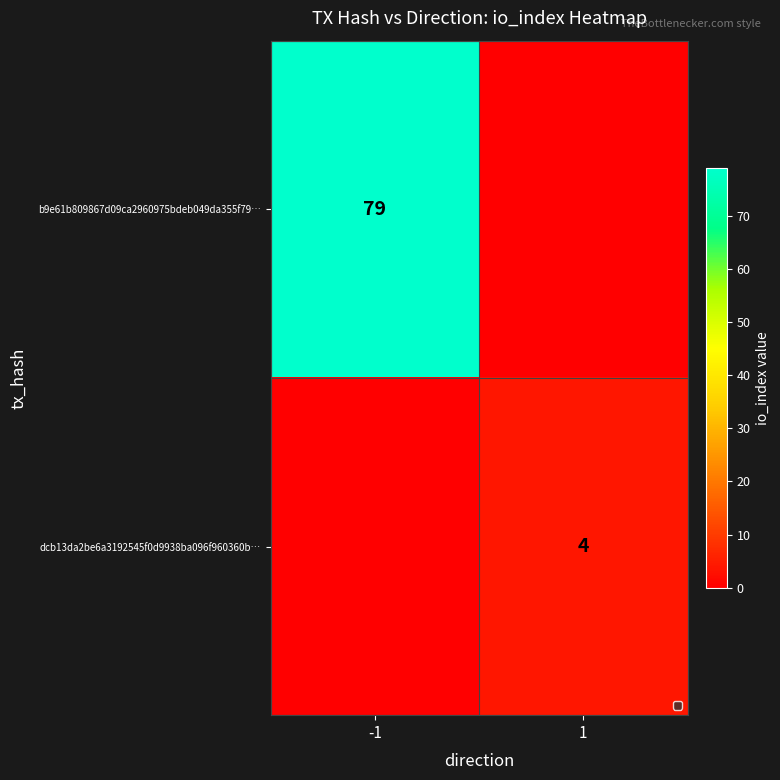

The value of b9e61b809867d09ca2960975bdeb049da355f79… at -1 is 79. True or false?

True